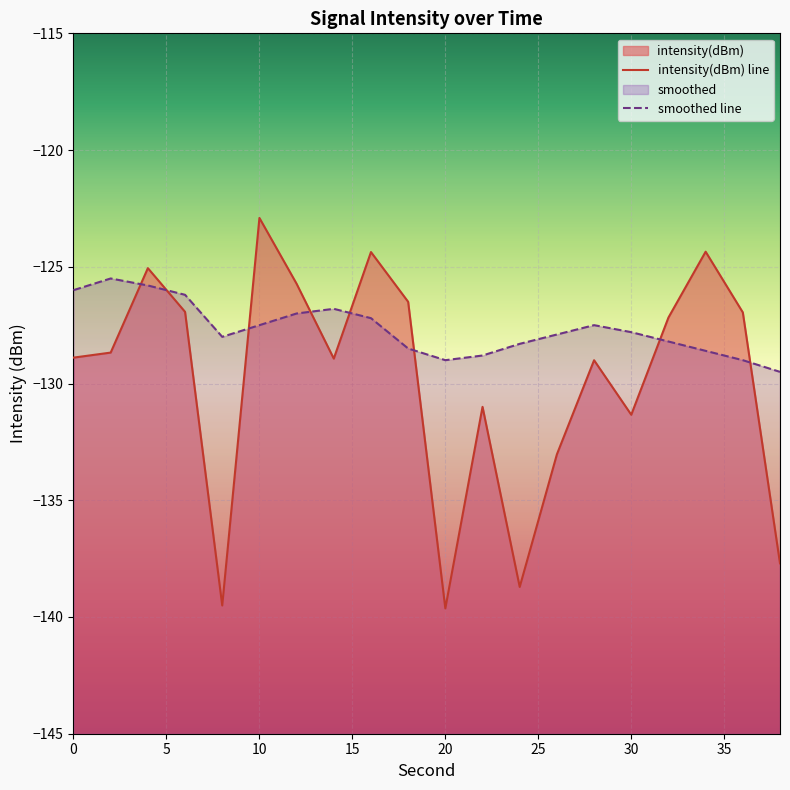

At which category does the chart reach its peak across all series?

10